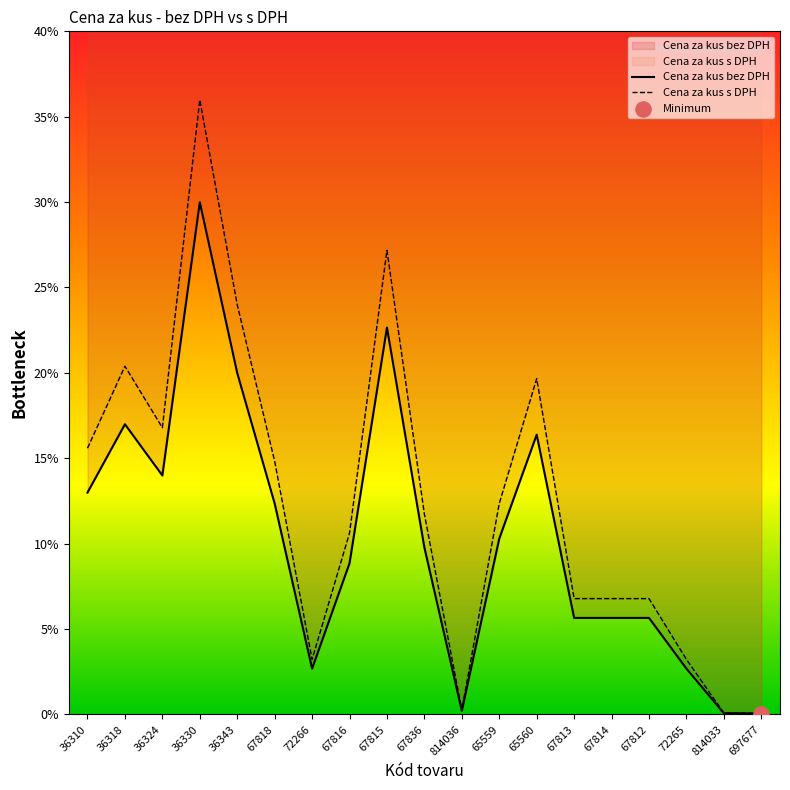

What are all the series names shown in the legend?

Cena za kus bez DPH, Cena za kus s DPH